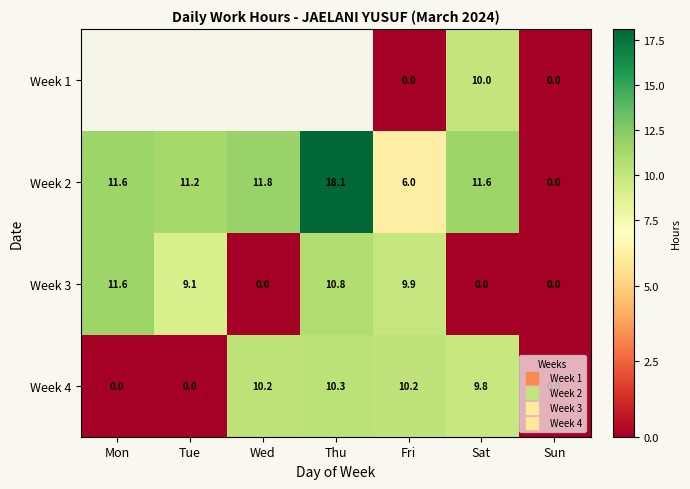

Which series has the largest total across all categories?

Week 2